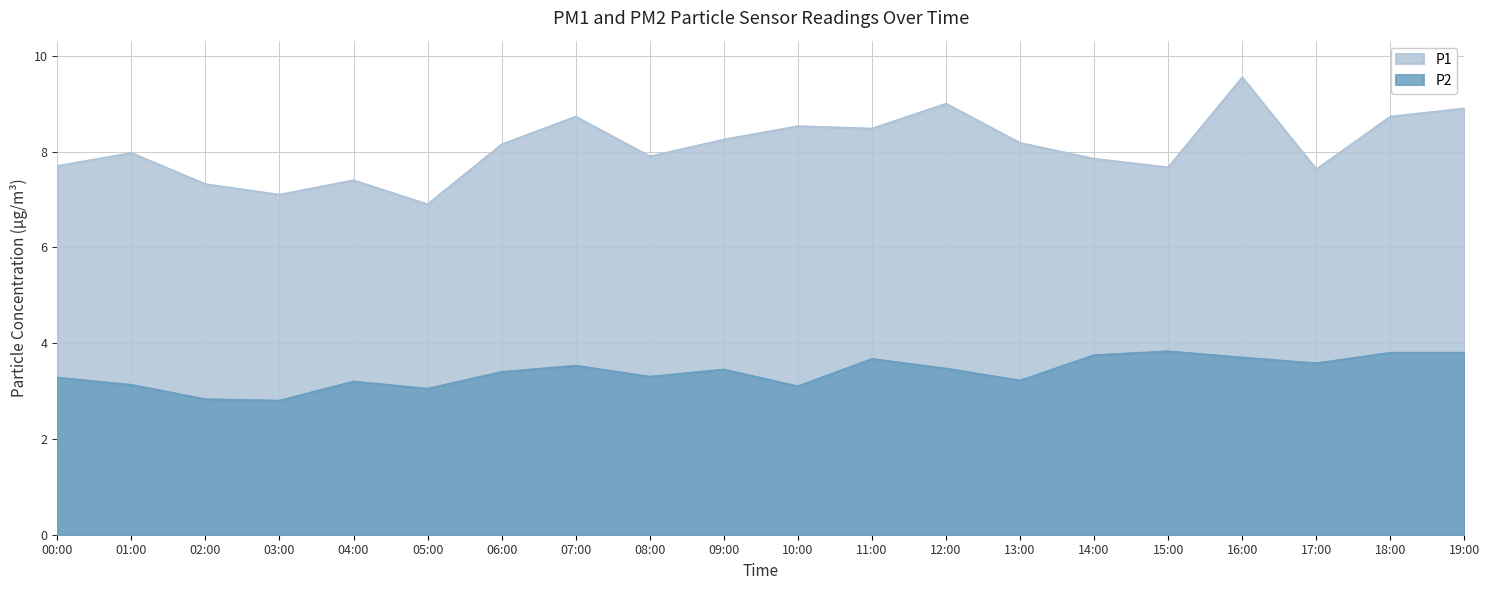

Which series has the largest total across all categories?

P1